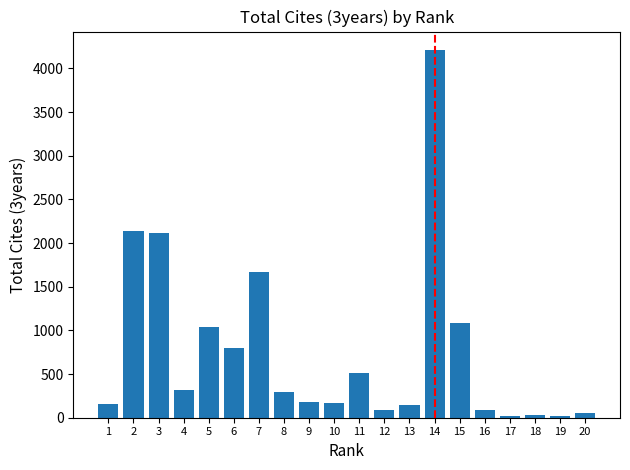

How many categories are shown in the chart?

20